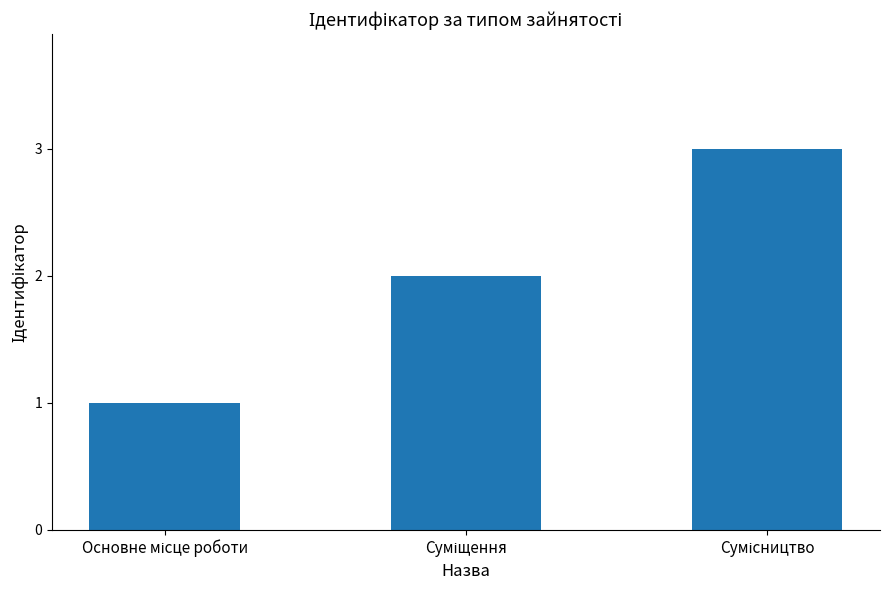

What is the difference between the maximum and minimum values?

2